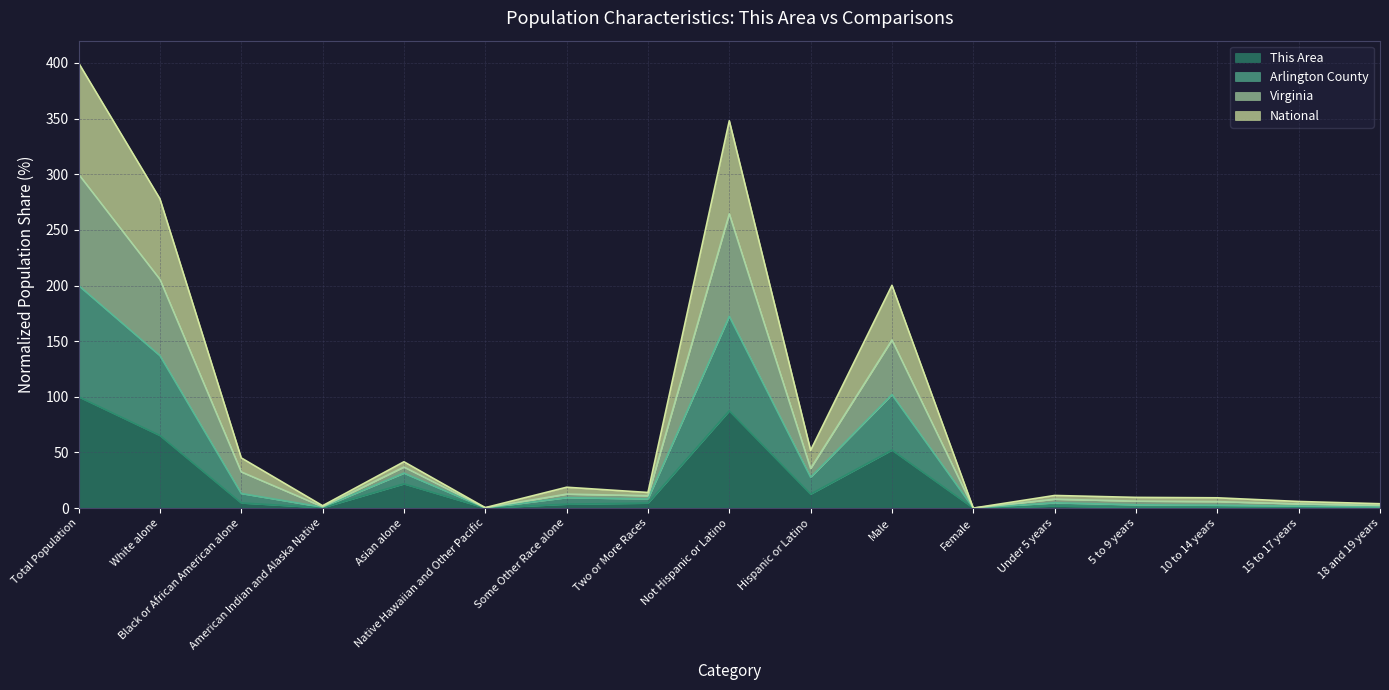

Is it true that Virginia equals 0.9 at 18 and 19 years?

False